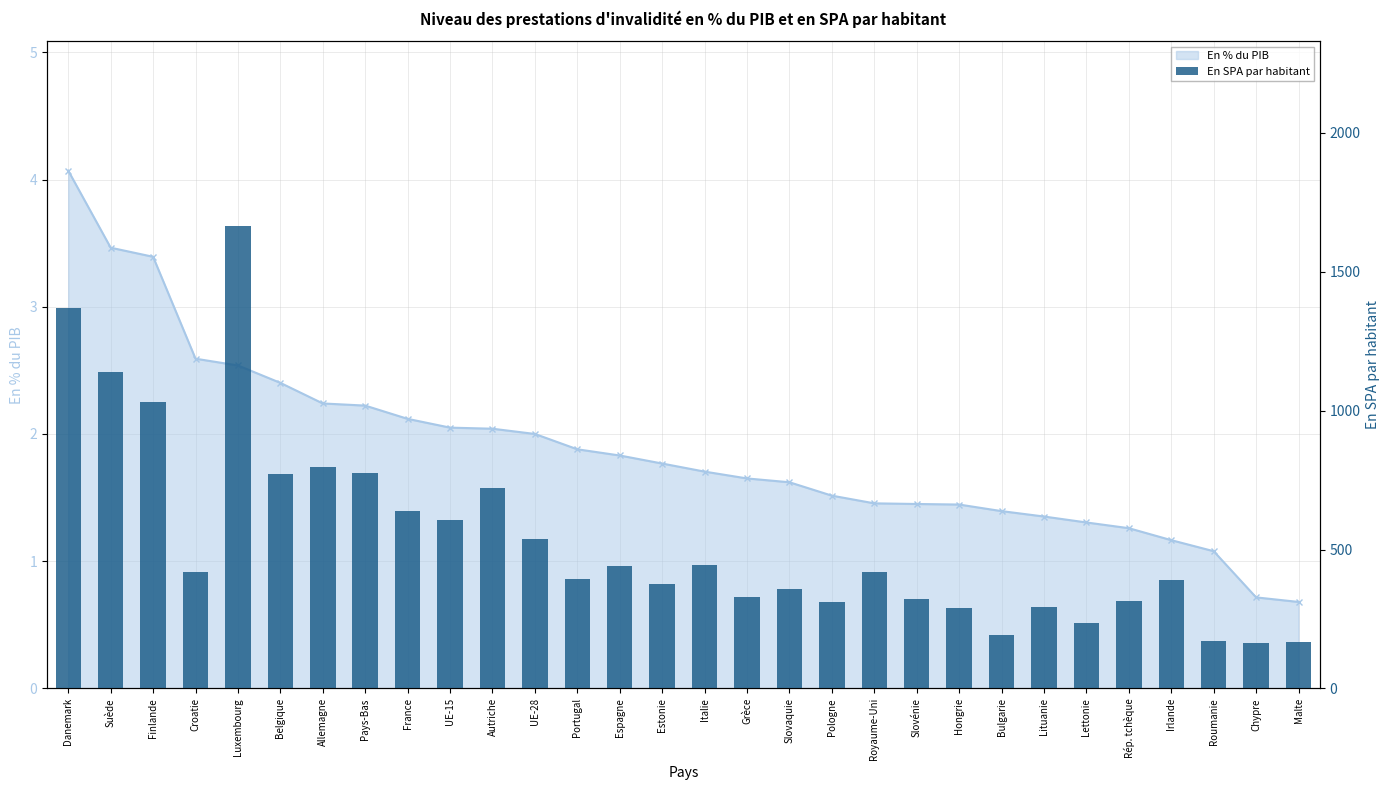

What is the approximate value at Italie?

442.6